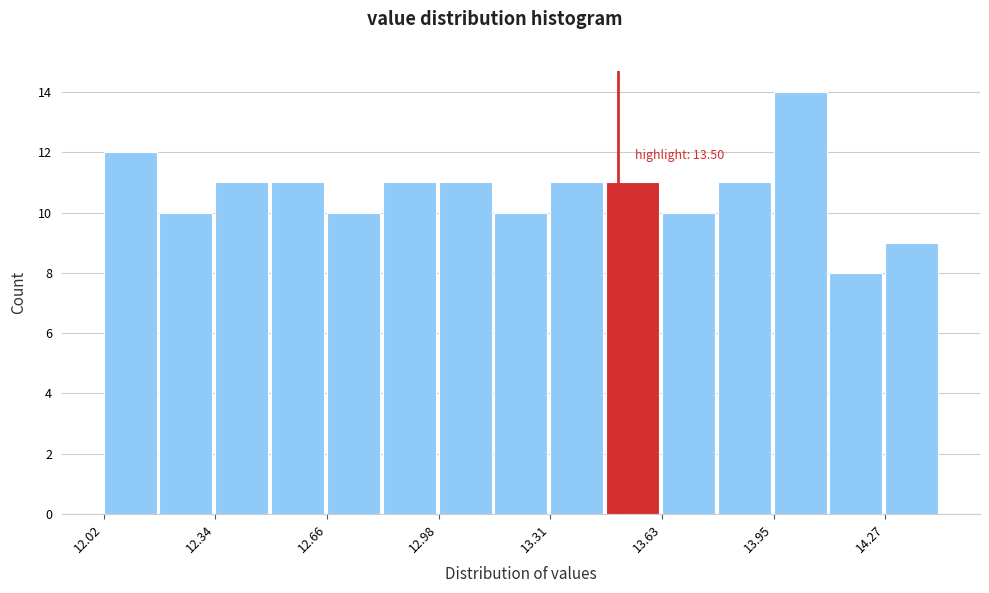

Around what value on the x-axis is the tallest bar? Give the approximate position of its centre, as read against the axis.

14.00